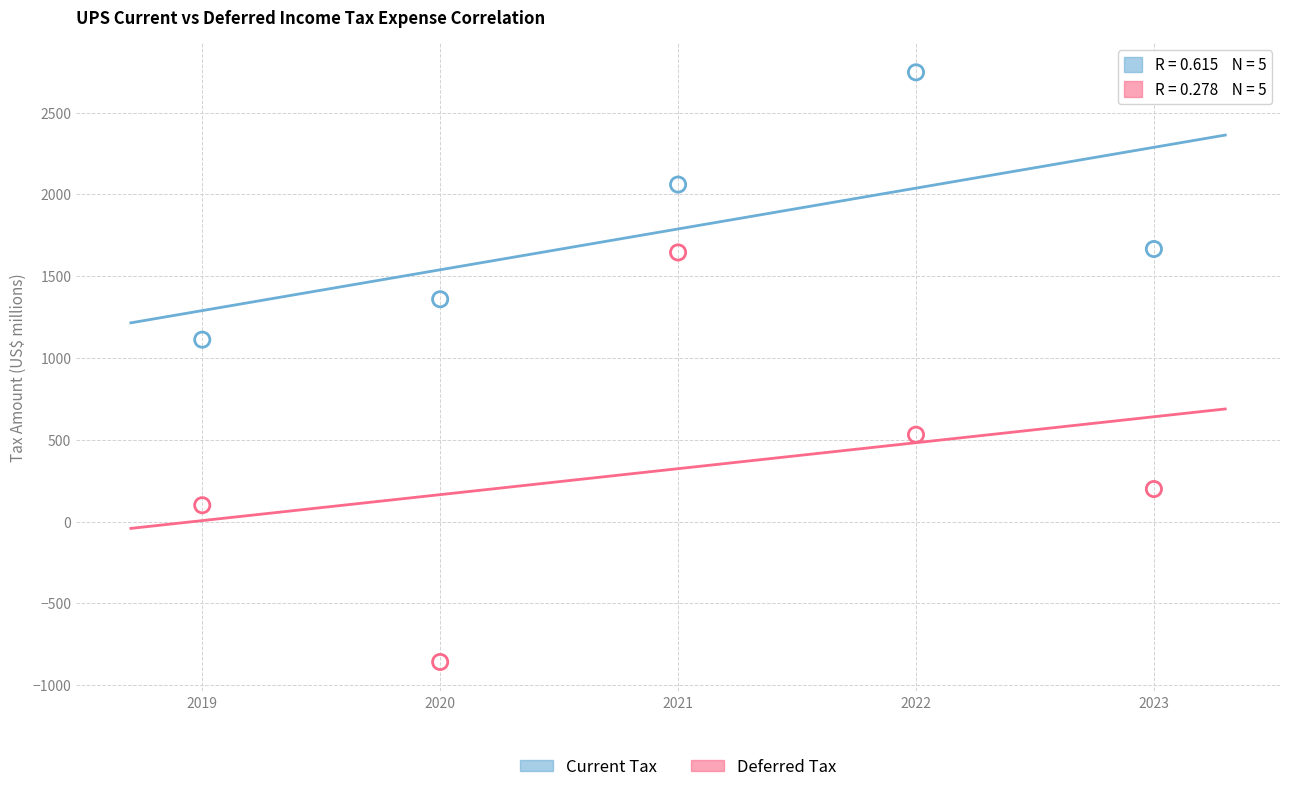

Which series has the largest Y range (max minus min)?

Deferred Tax